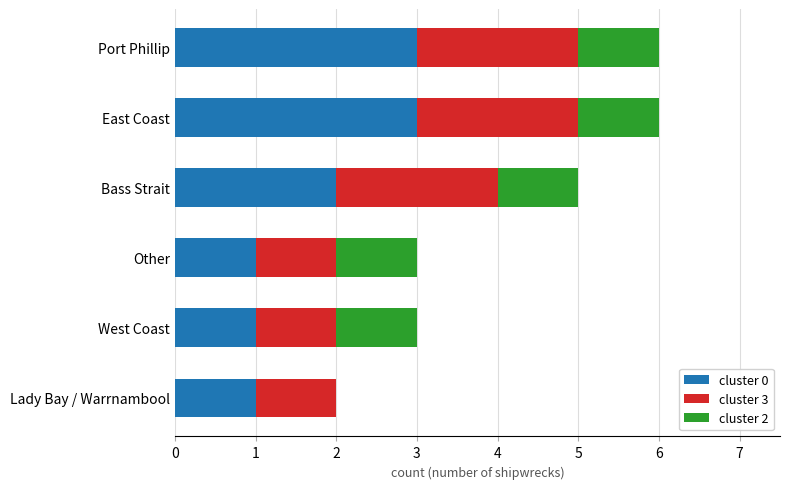

Is it true that cluster 0 equals 3 at Bass Strait?

False